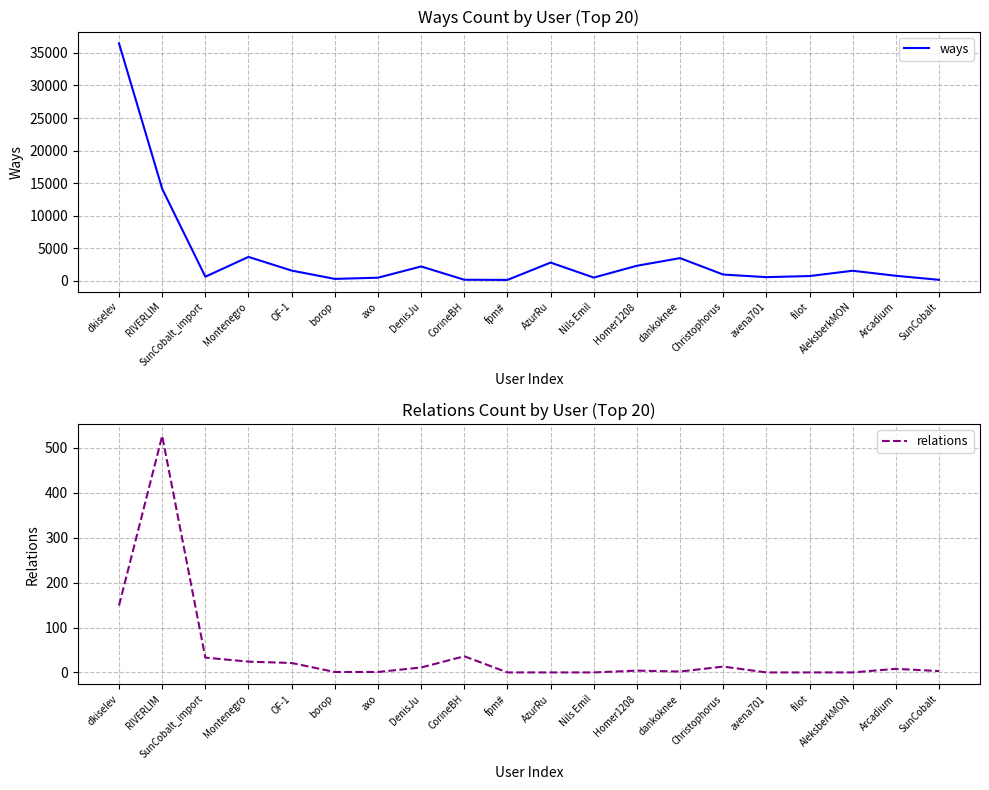

At which label does relations reach its peak?

RIVERLIM